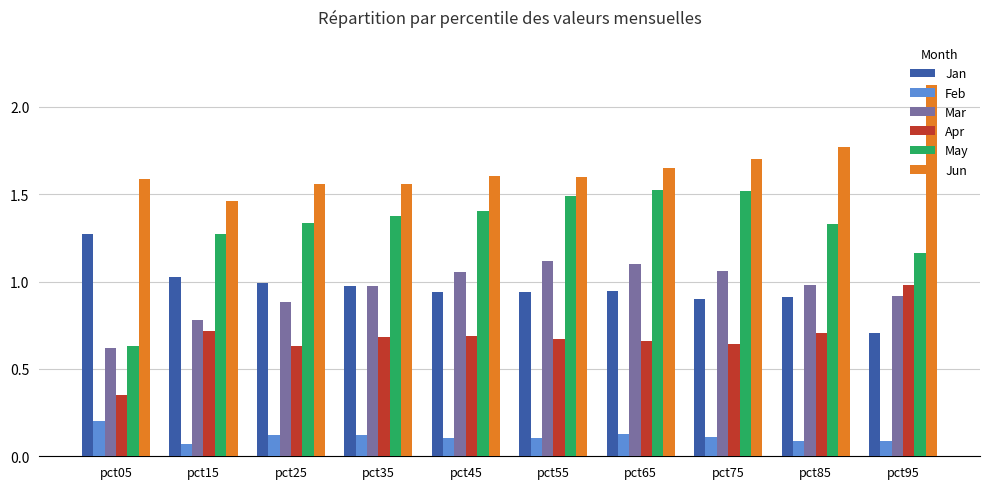

List the series in order of their peak value, highest first.

Jun, May, Jan, Mar, Apr, Feb